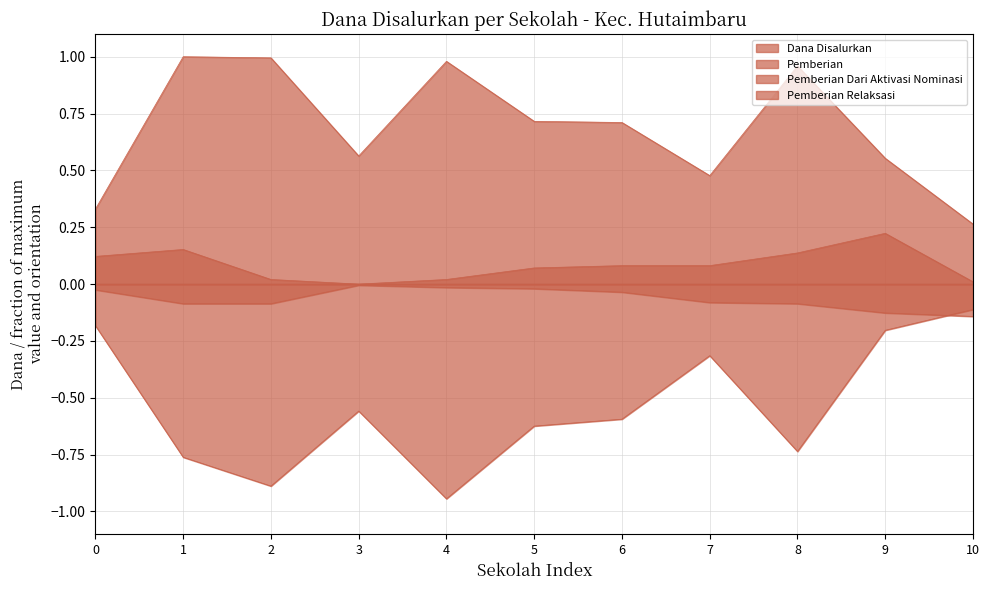

What is the difference between the maximum and second lowest values in the Pemberian Dari Aktivasi Nominasi series?

0.2